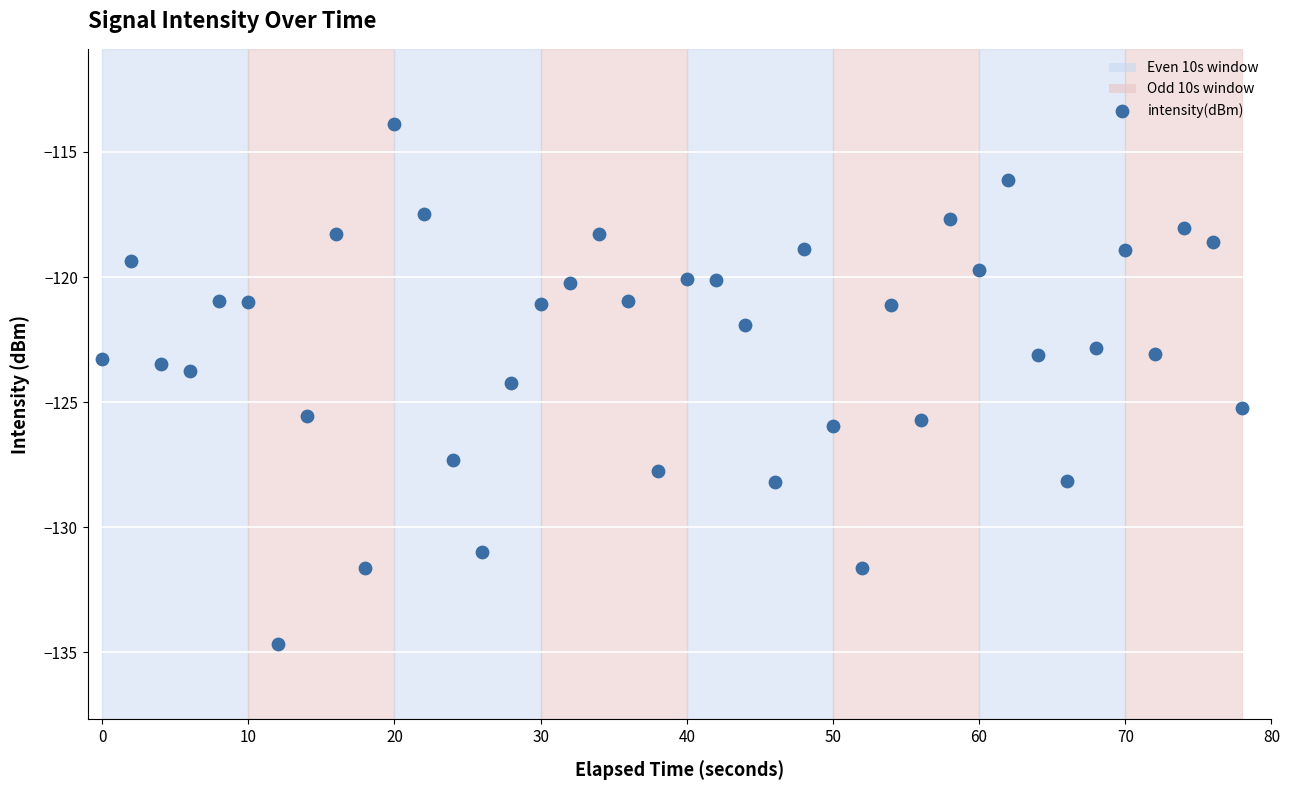

What is the range of X values (max minus min)?

78.0